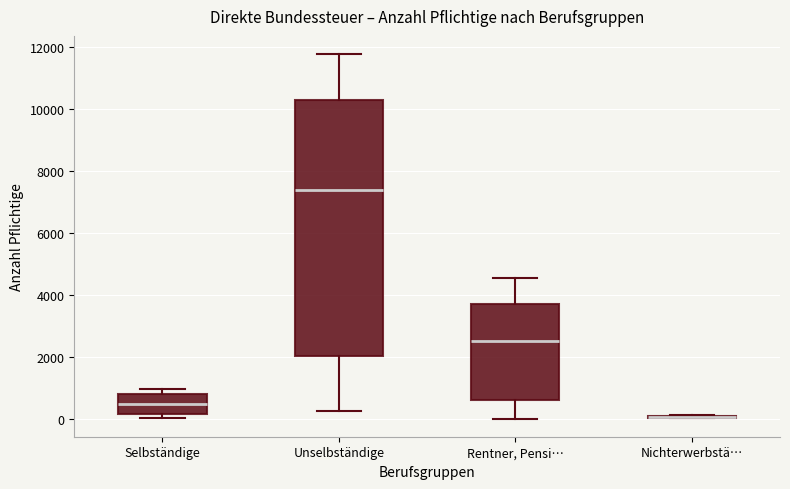

Where does the lower whisker of the box for Unselbständige end on the y-axis? The values are not printed on the chart, so give them approximately, as read against the axis.

200